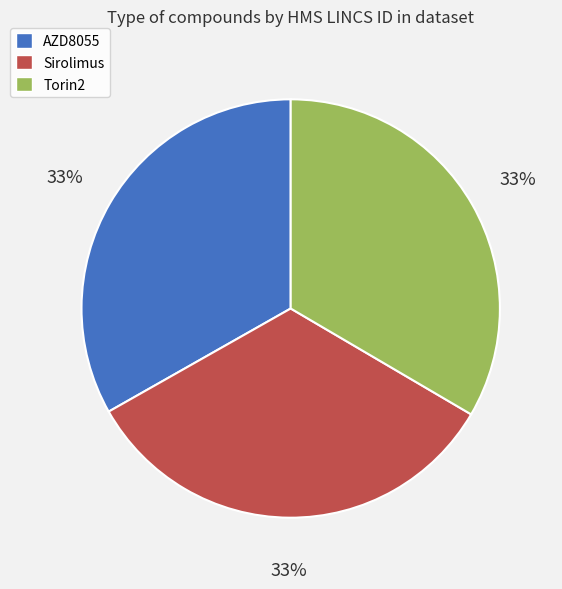

Is the sum of AZD8055 and Torin2 greater than half?

Yes